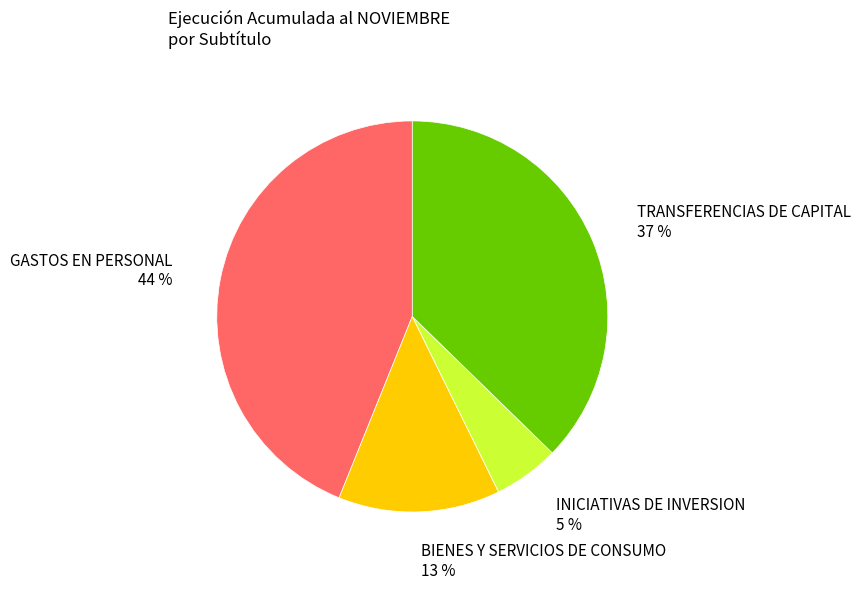

To the nearest percent, what is the difference between the BIENES Y SERVICIOS DE CONSUMO and TRANSFERENCIAS DE CAPITAL slice percentages?

24%